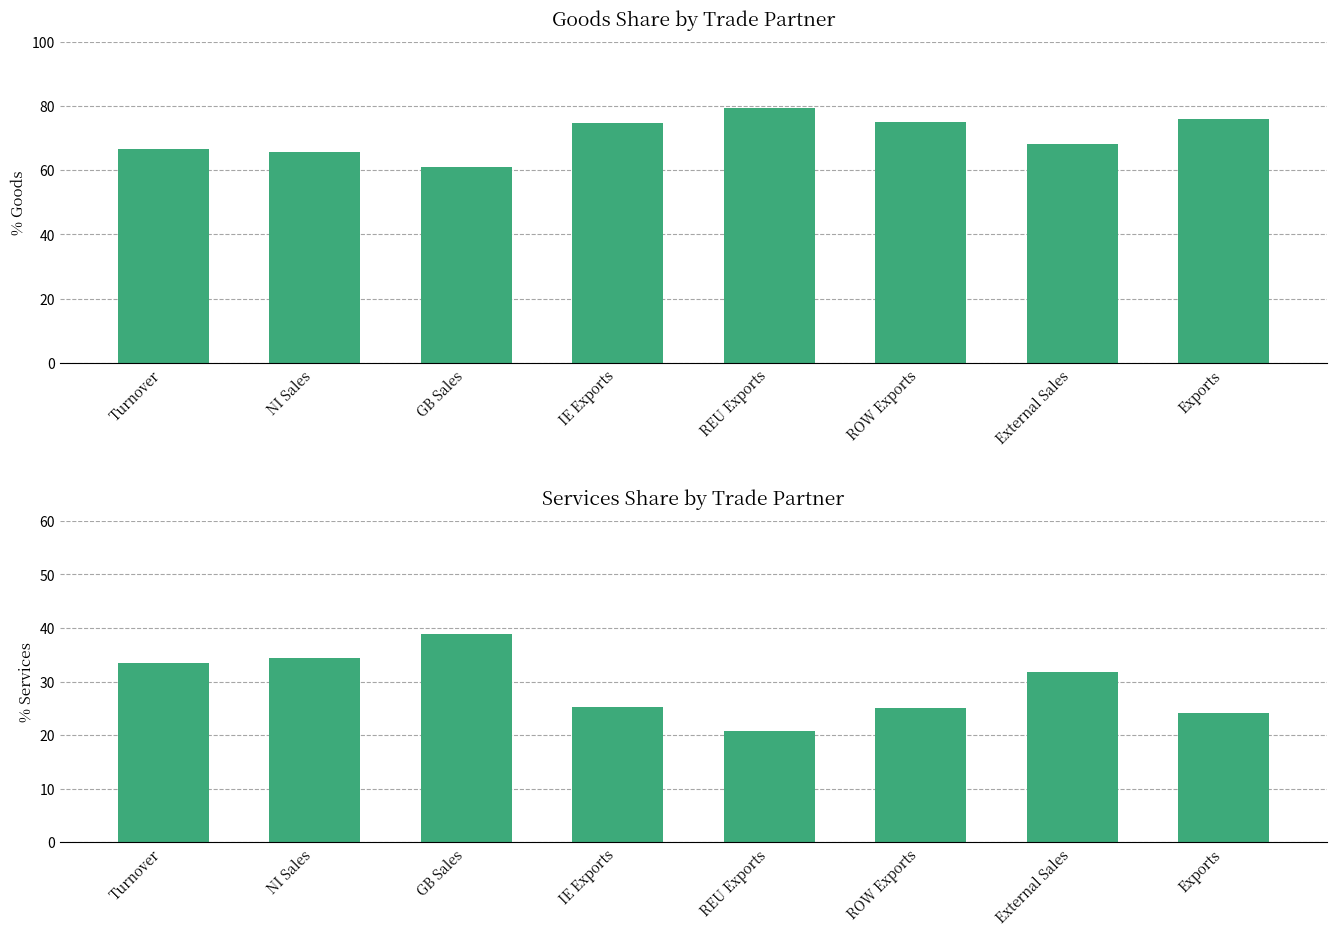

What is the label of the 2nd bar from the left?

NI Sales